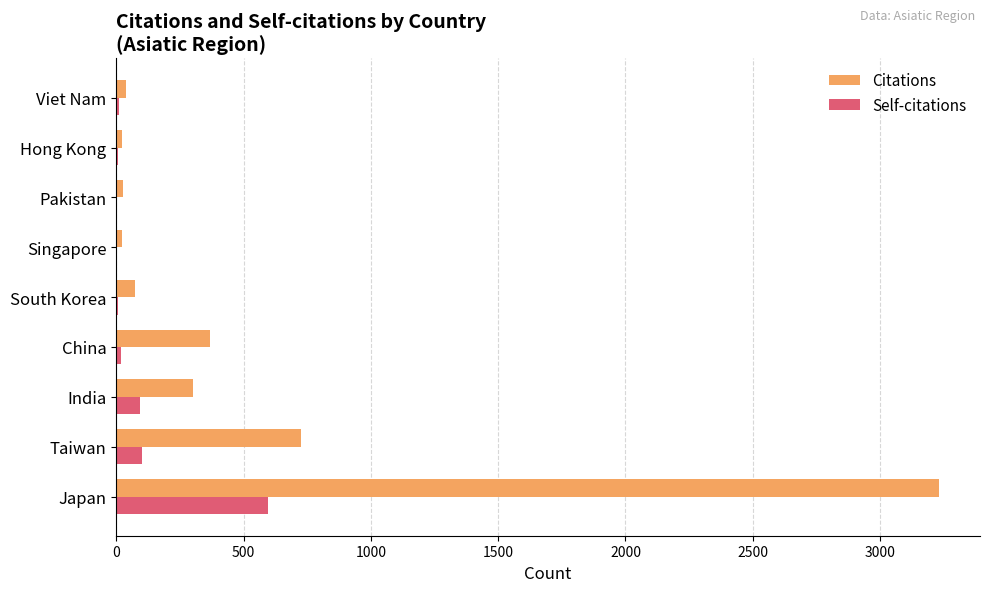

What is the greatest value displayed?

3231